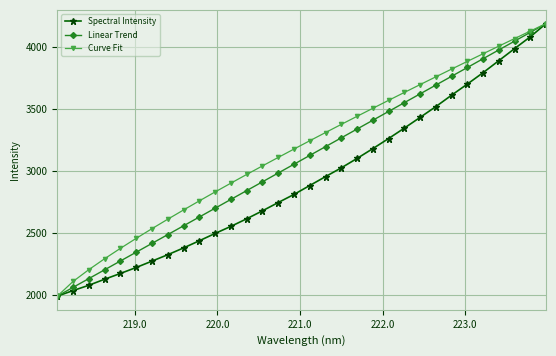

What is the value of the Curve Fit point at the 5th from the left?

2376.9